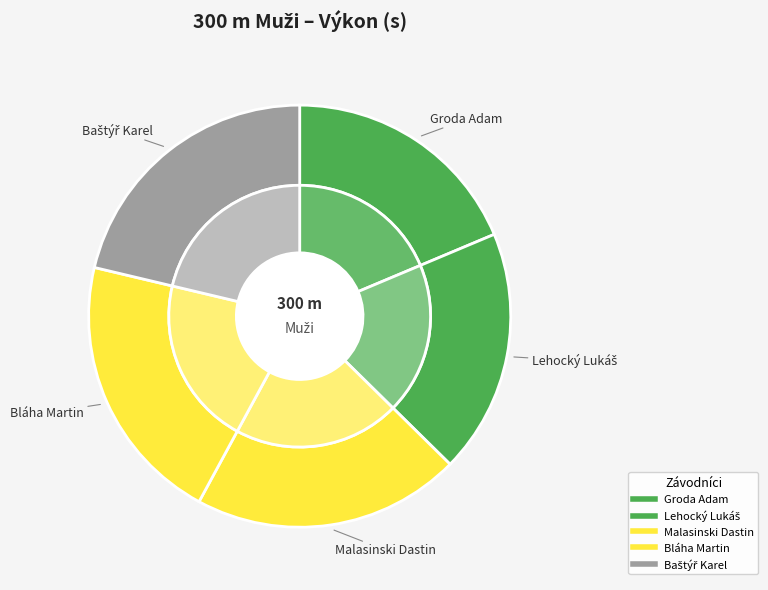

Rank the categories by value from lowest to highest.

Groda Adam, Lehocký Lukáš, Malasinski Dastin, Bláha Martin, Baštýř Karel